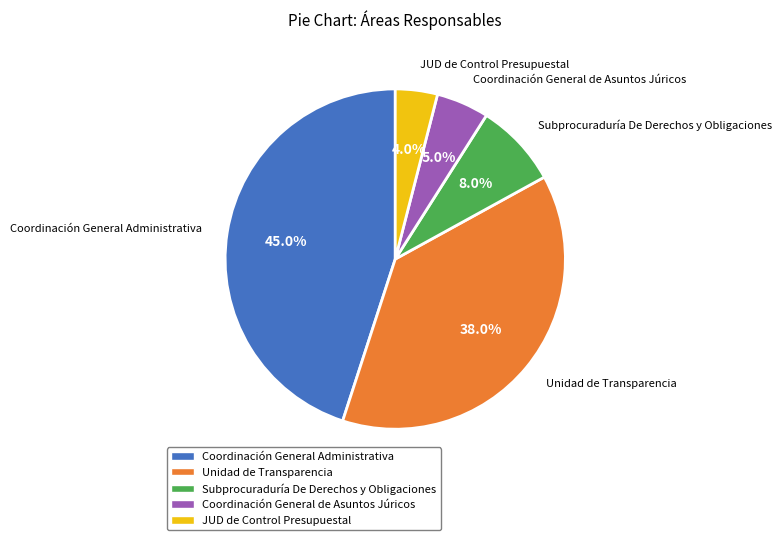

How much of the chart is everything except Coordinación General de Asuntos Júricos?

95.0%